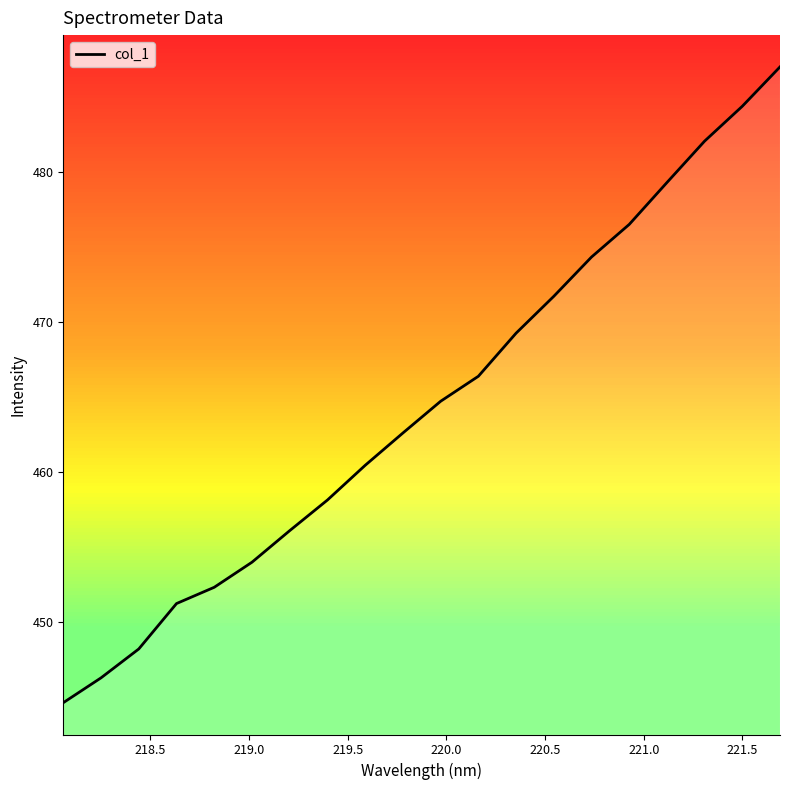

What is the difference between the maximum and second lowest values?

40.7